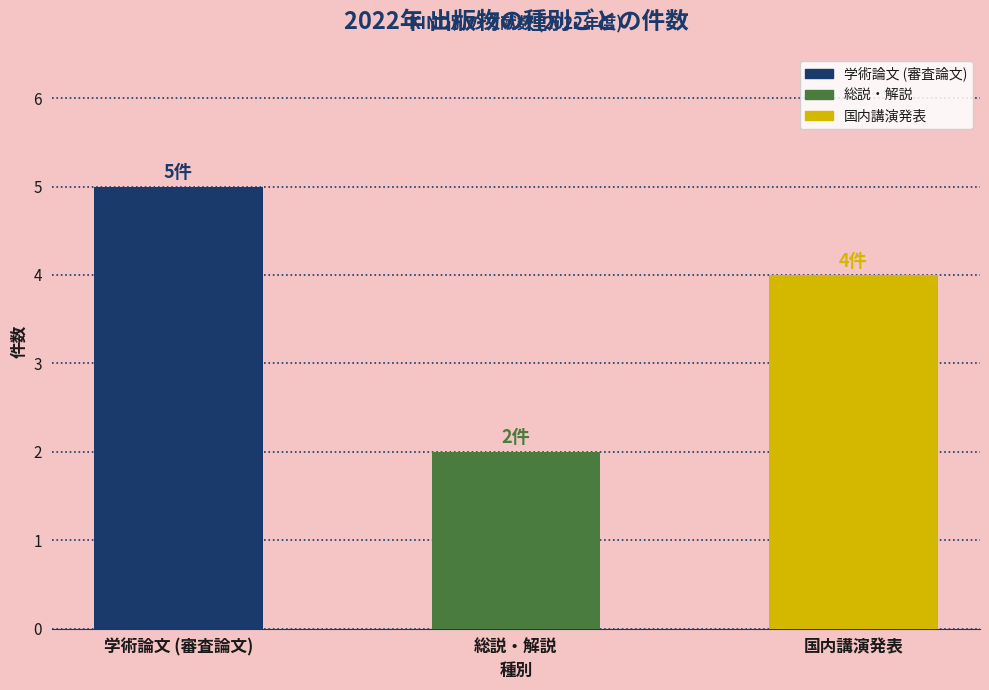

At which category is the sum across all series the highest?

学術論文 (審査論文)